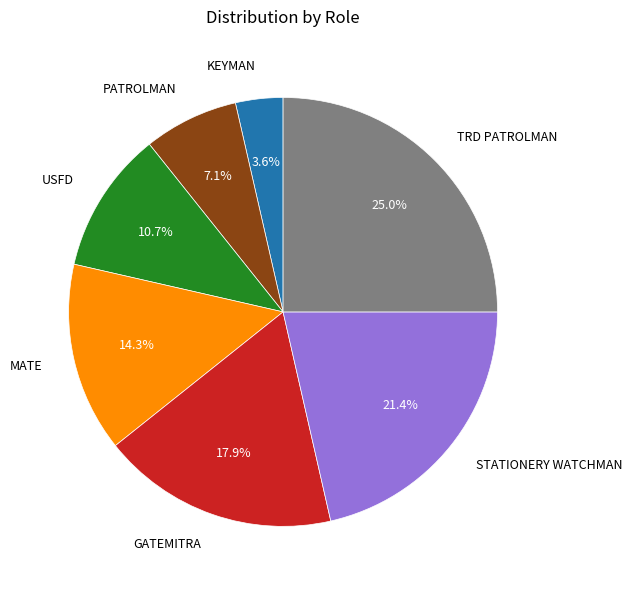

True or false: KEYMAN accounts for 4% of the total.

True